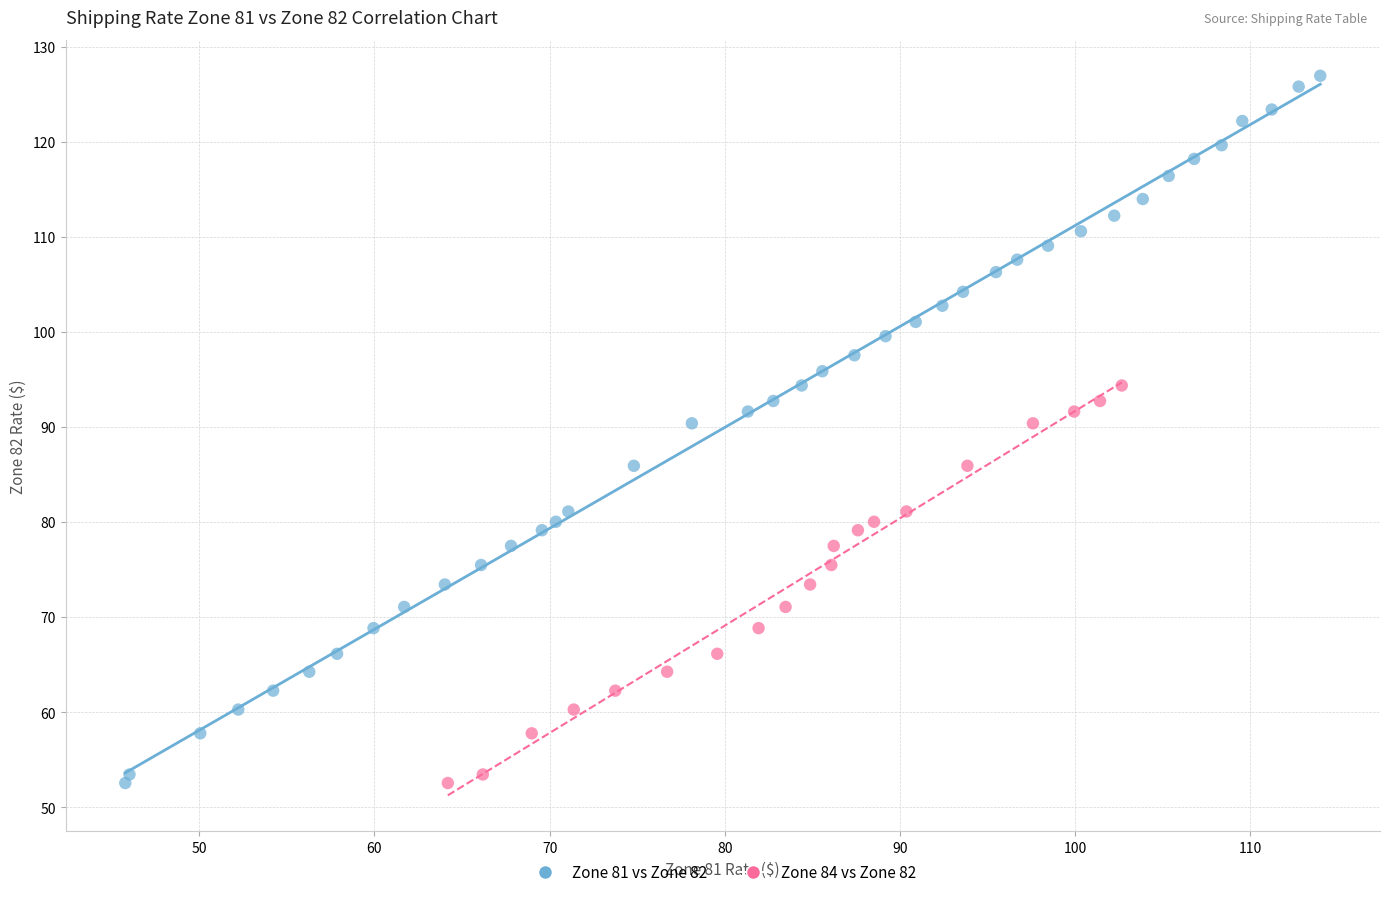

Which series reaches the maximum Y coordinate?

Zone 81 vs Zone 82